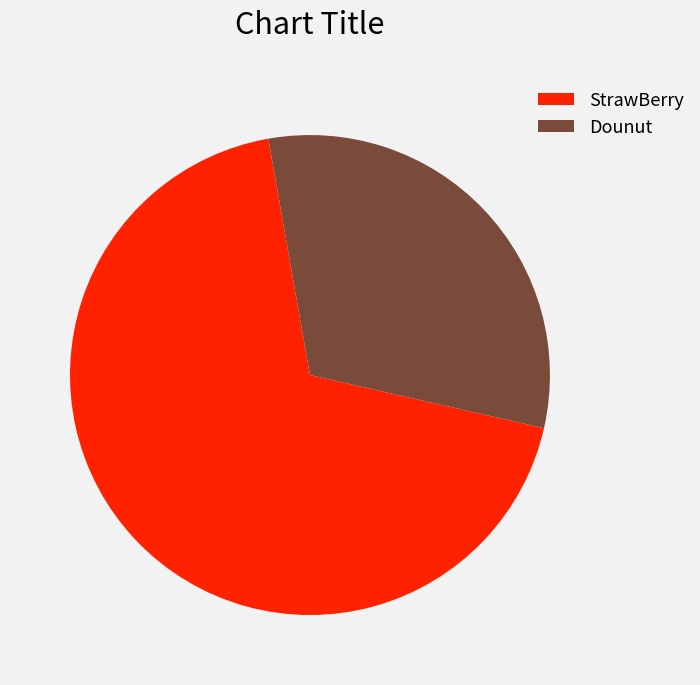

Is there a majority slice in this chart?

Yes